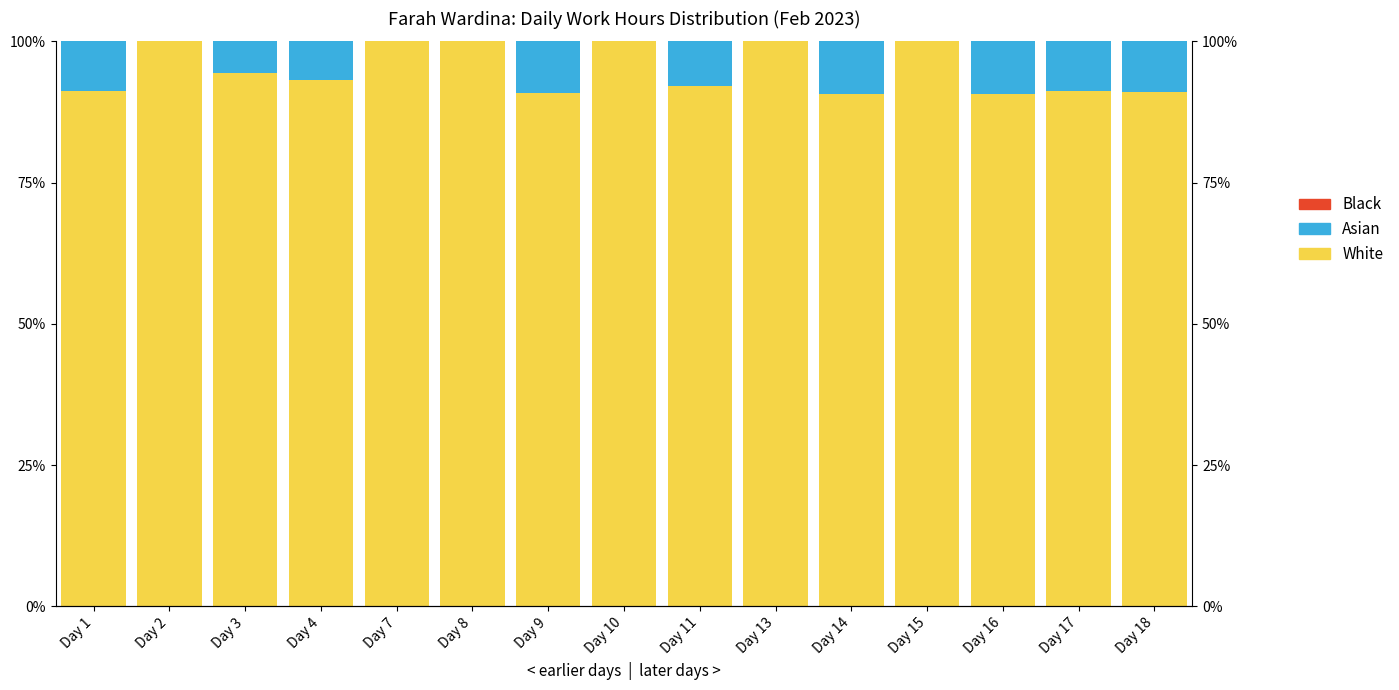

Is it true that Asian equals -5.0 at Day 2?

False